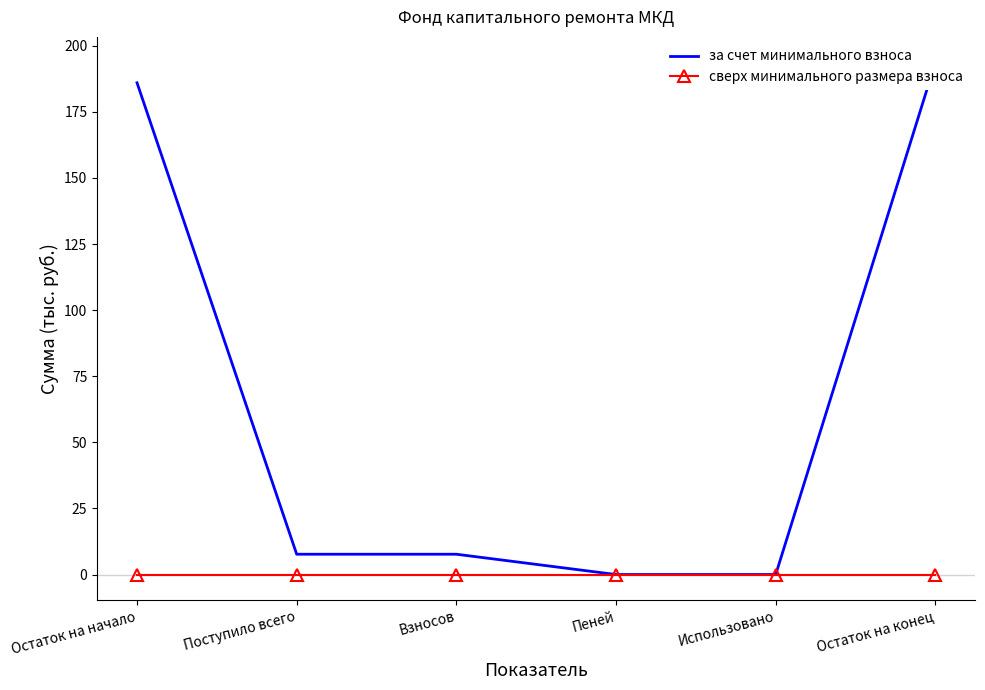

What is the difference between the highest and lowest values at Взносов?

7.7